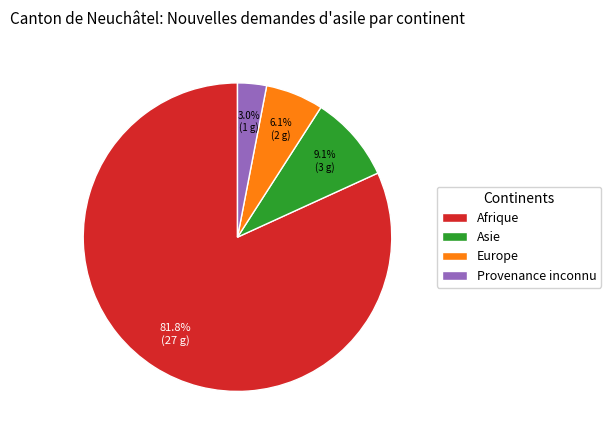

True or false: Provenance inconnu accounts for 17% of the total.

False